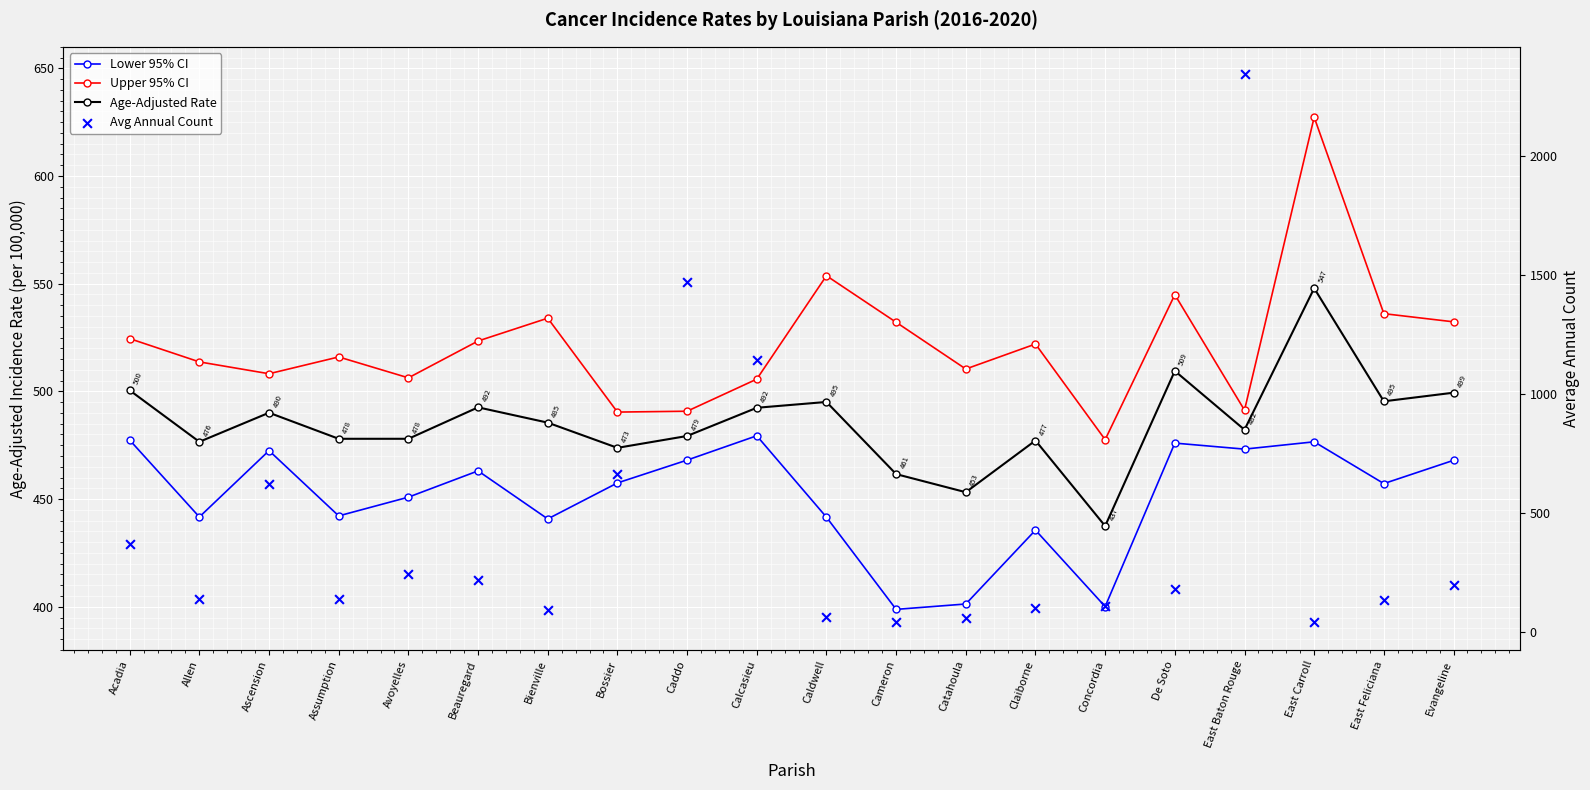

At which category is the sum across all series the highest?

East Baton Rouge